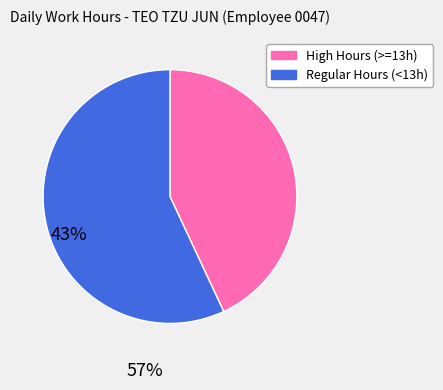

Is there a majority slice in this chart?

Yes